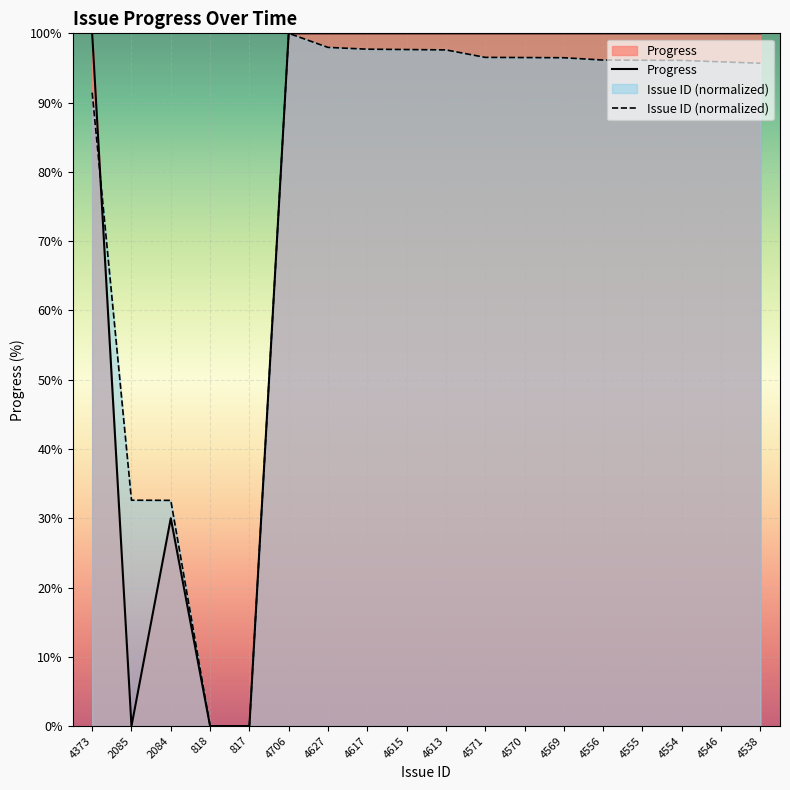

At 4373, list the series in order from smallest to largest.

Issue ID (normalized), Progress